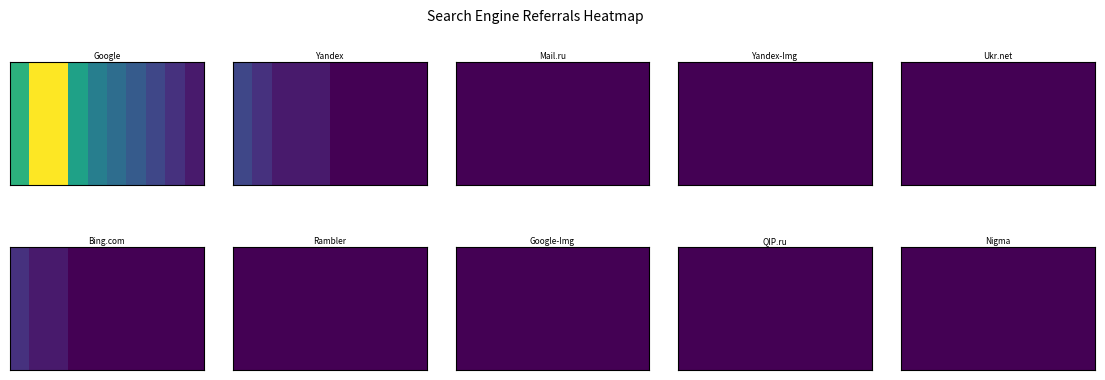

Between 0 and 7, which series saw the biggest shift?

Google